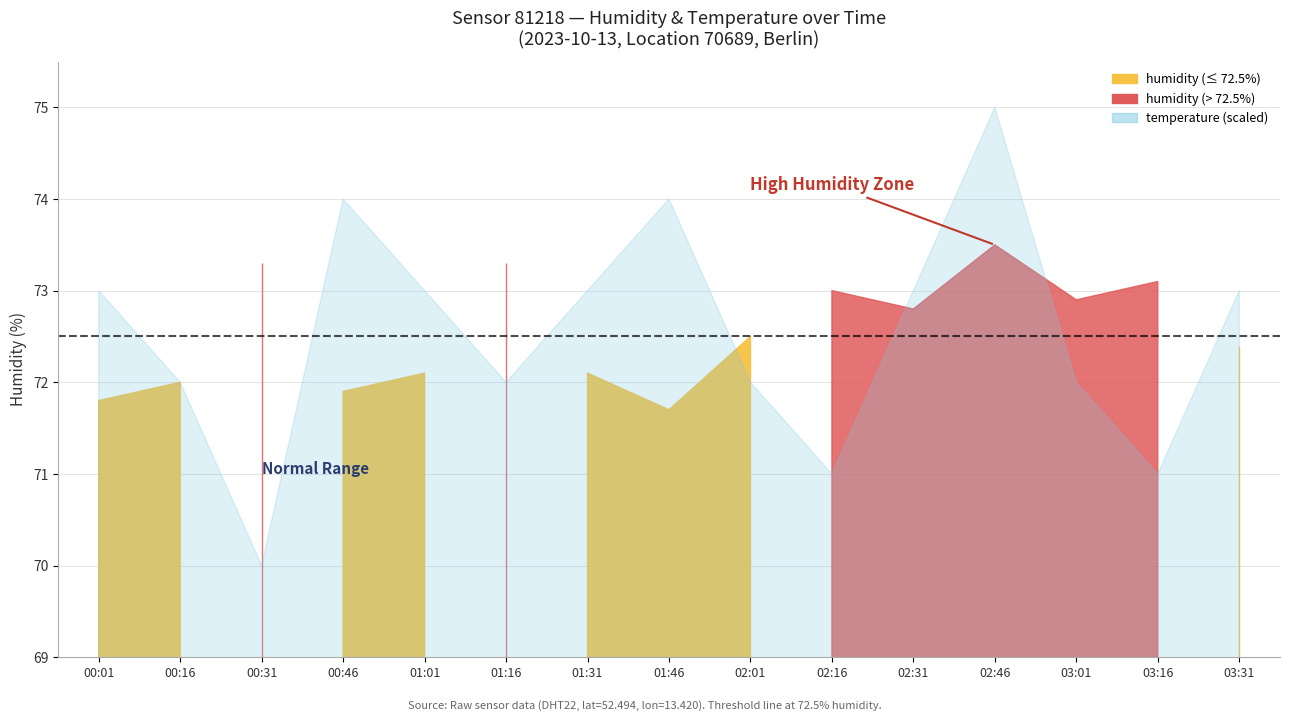

Reading right to left, list all the values displayed in this chart.

humidity: 72.4	73.1	72.9	73.5	72.8	73.0	72.5	71.7	72.1	73.3	72.1	71.9	73.3	72.0	71.8
temperature: 15.9	15.7	15.8	16.1	15.9	15.7	15.8	16.0	15.9	15.8	15.9	16.0	15.6	15.8	15.9